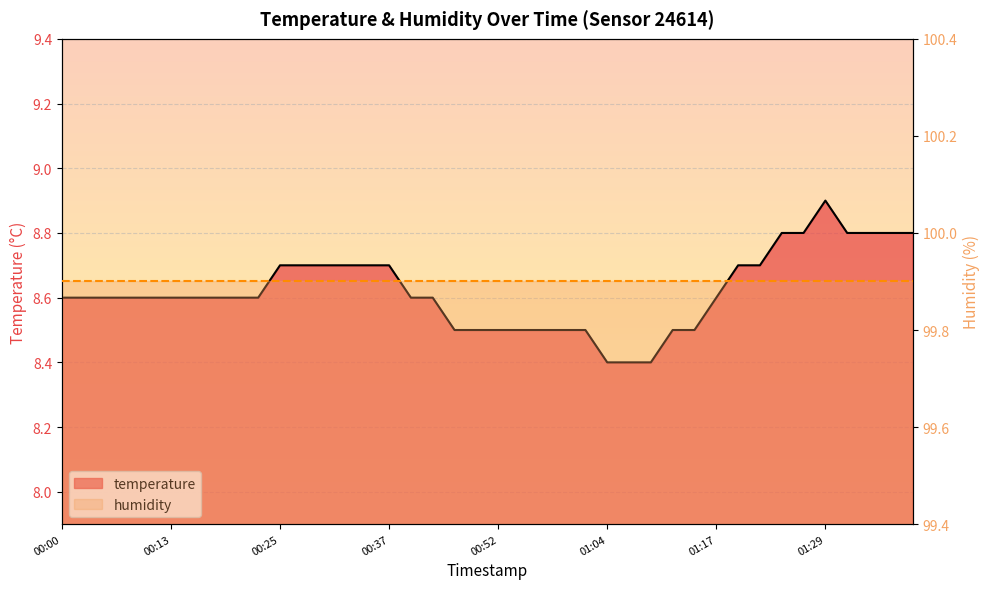

What is the sum of all values?

344.8